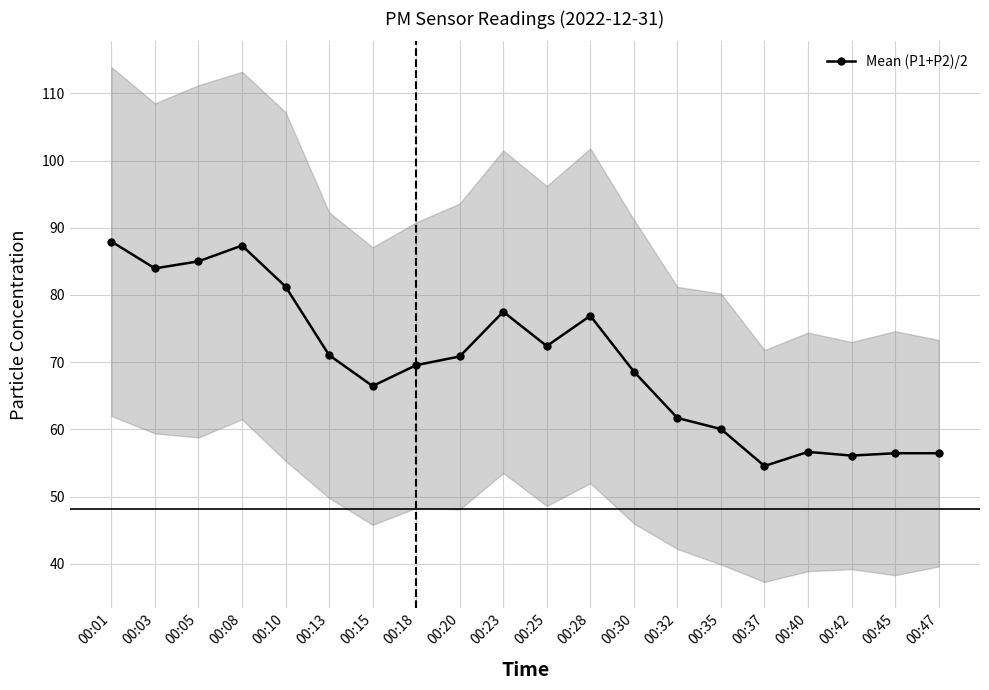

List the labels in order of value, smallest first.

00:37, 00:42, 00:45, 00:47, 00:40, 00:35, 00:32, 00:15, 00:30, 00:18, 00:20, 00:13, 00:25, 00:28, 00:23, 00:10, 00:03, 00:05, 00:08, 00:01